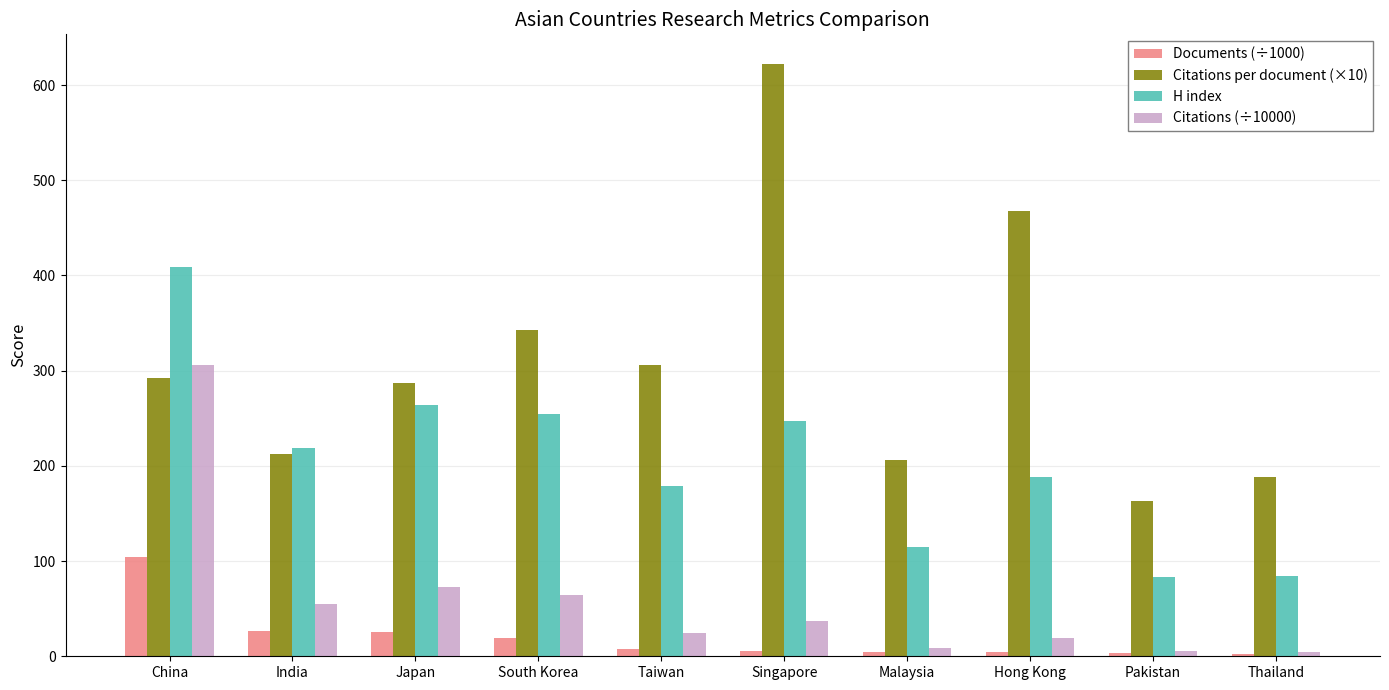

List the series in order of their peak value, highest first.

Citations per document (×10), H index, Citations (÷10000), Documents (÷1000)